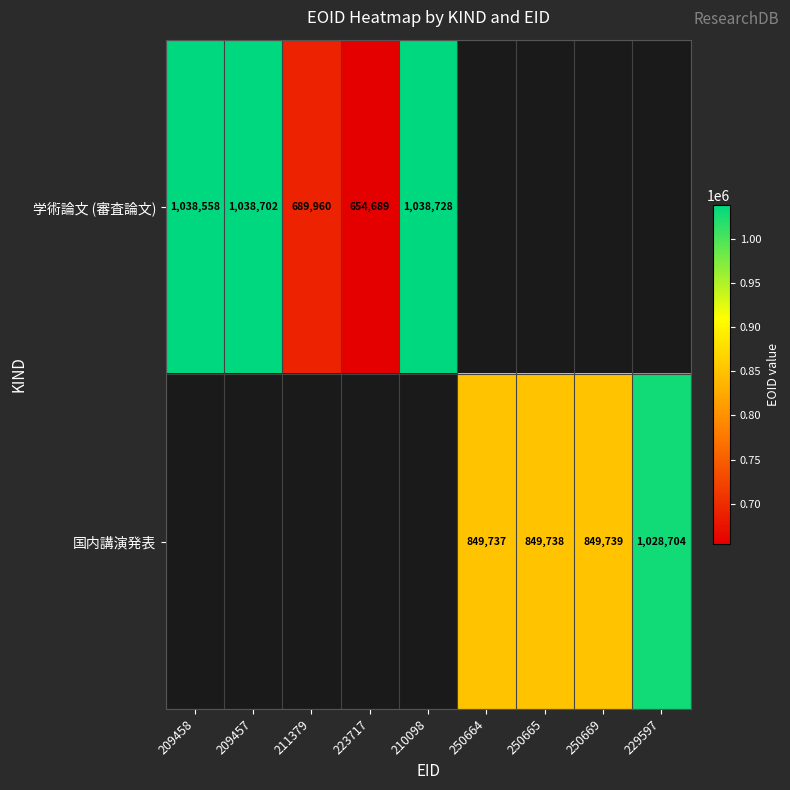

The 国内講演発表 series shows 273892 at 229597. True or false?

False